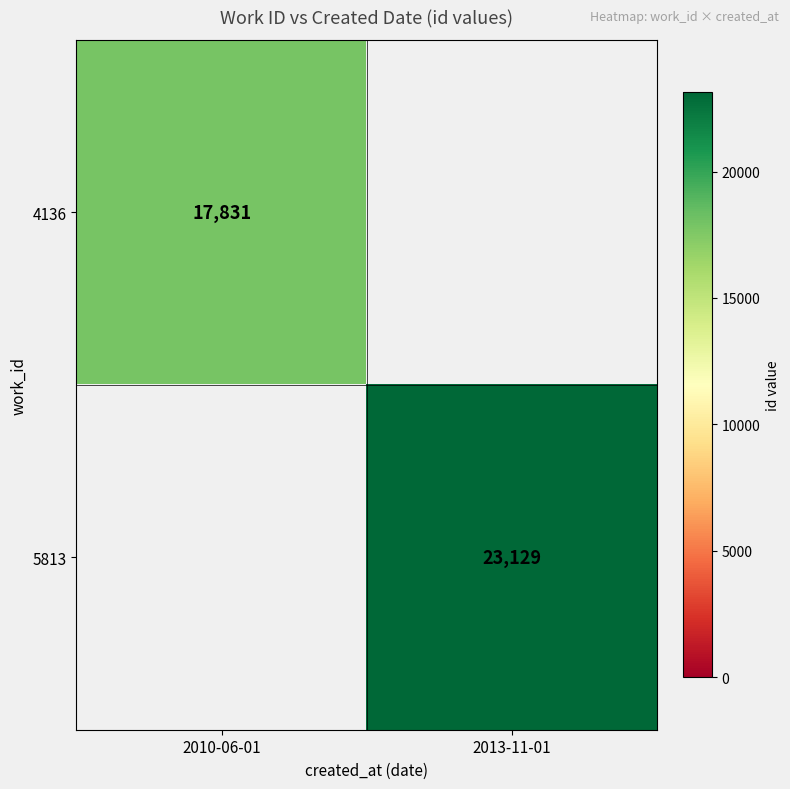

Which has a higher value, 2013-11-01 or 2010-06-01?

2010-06-01